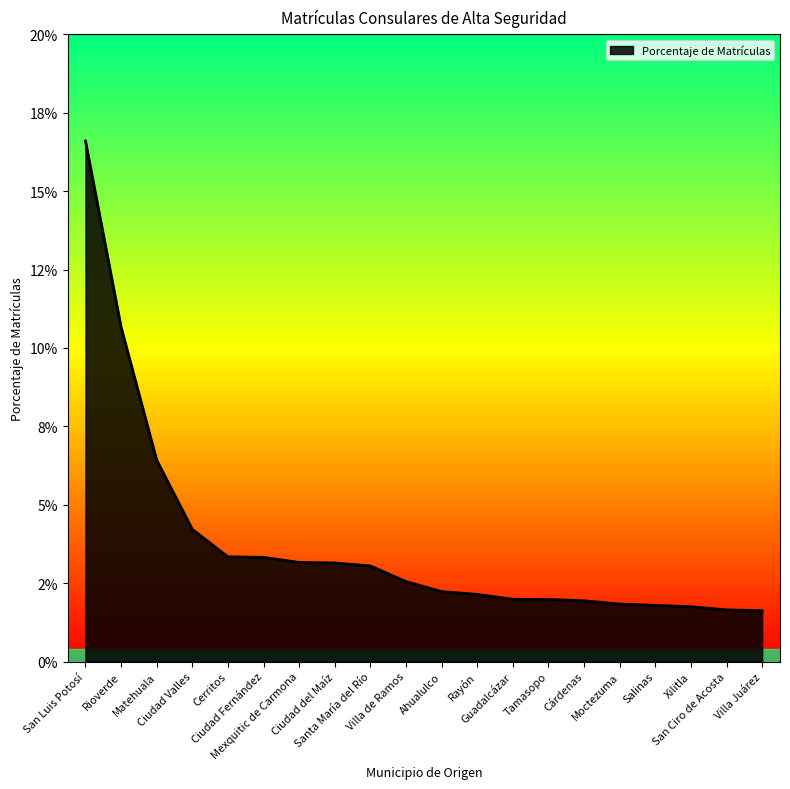

What position from the right is Salinas?

4